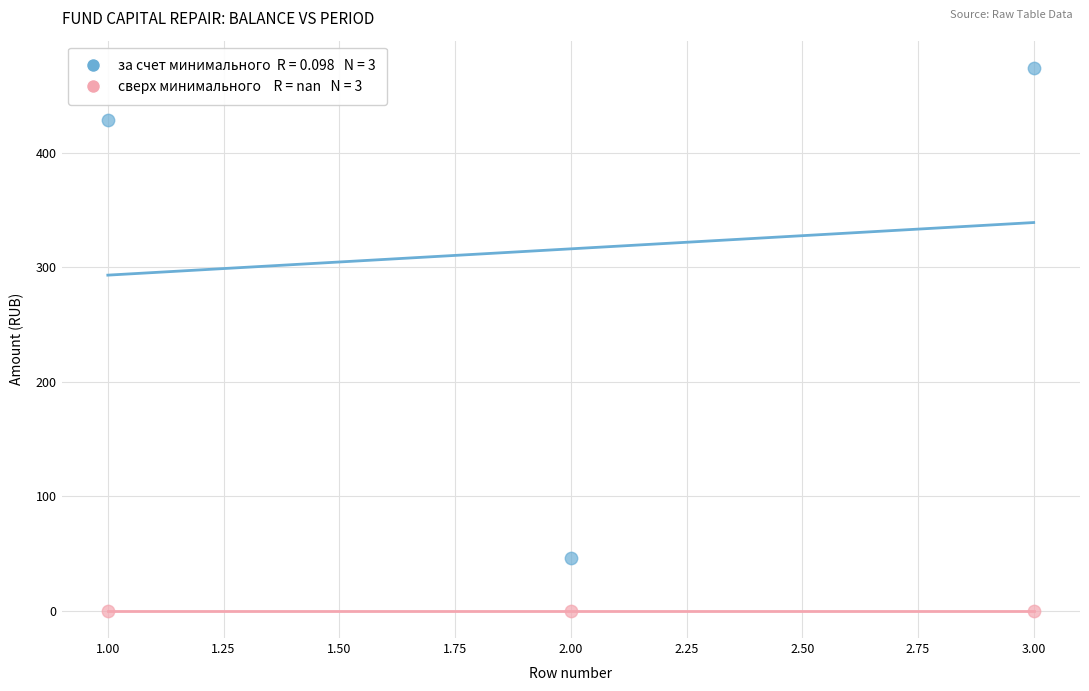

Across all data points, what is the average Y value?

158.0